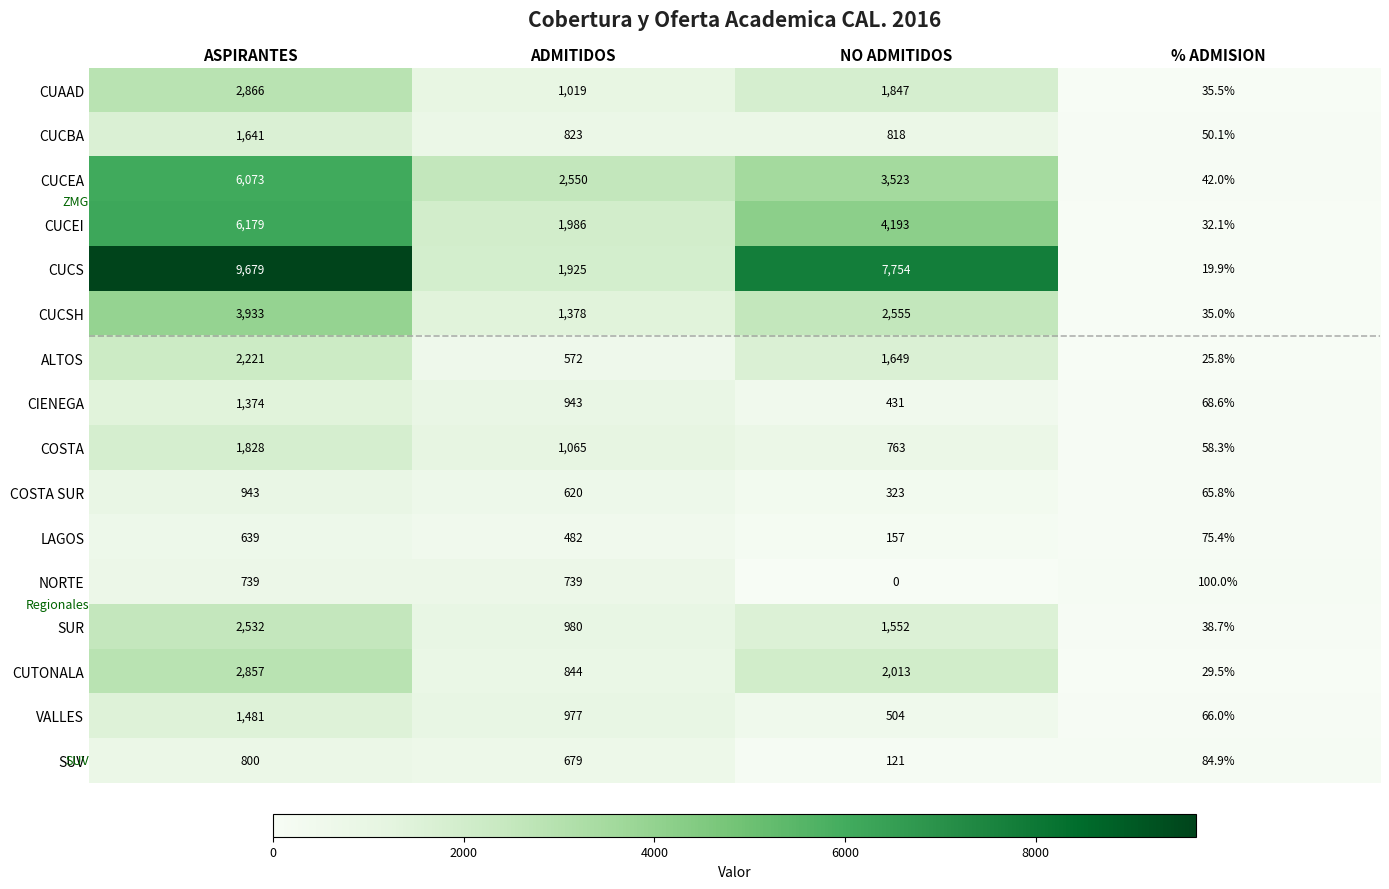

What is the spread (max minus min) of values at ADMITIDOS?

2068.0